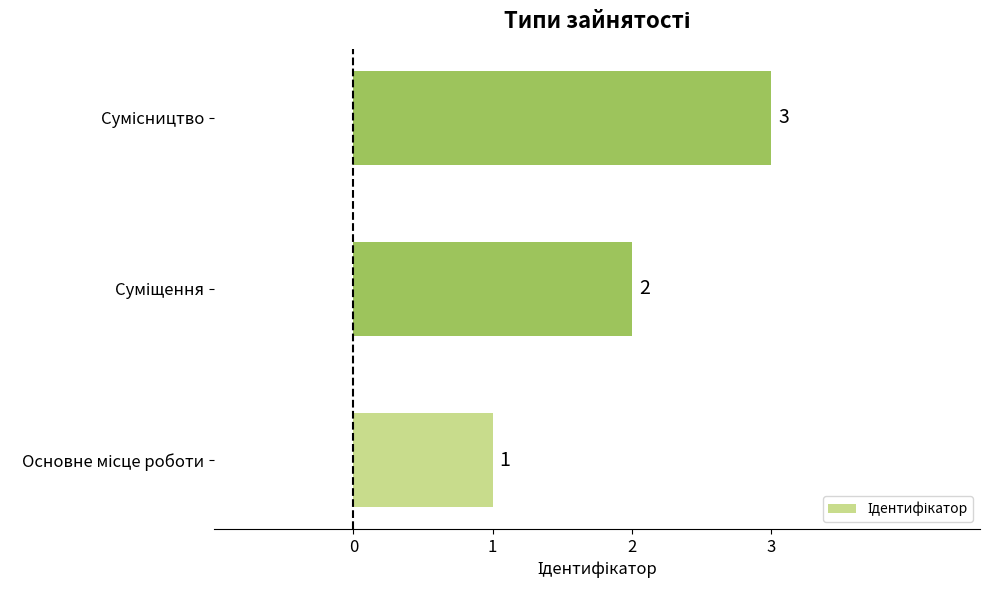

Are the bars horizontal?

Yes